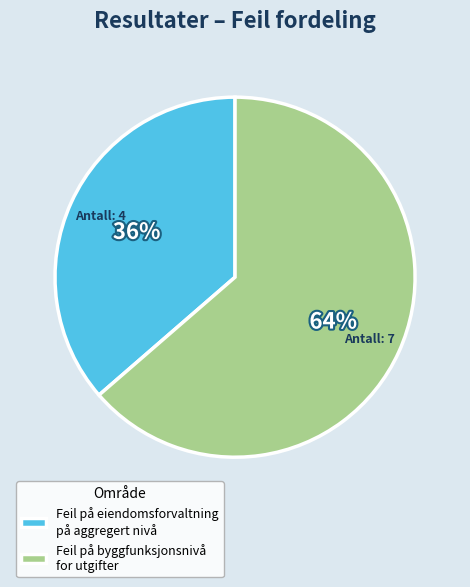

Which slice represents more than half of the pie?

Feil på byggfunksjonsnivå for utgifter